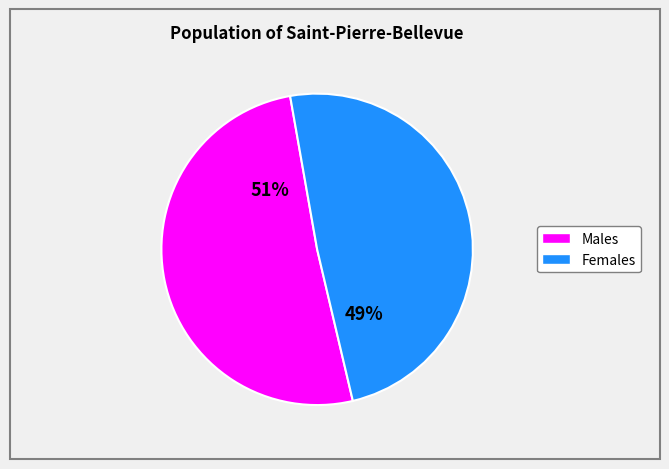

Is there a majority slice in this chart?

Yes